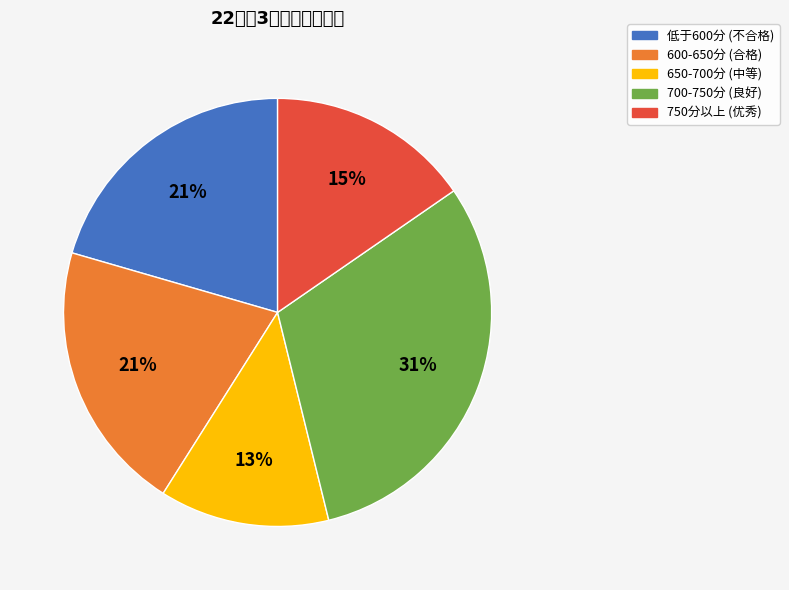

Is there any slice that represents more than half of the pie?

No